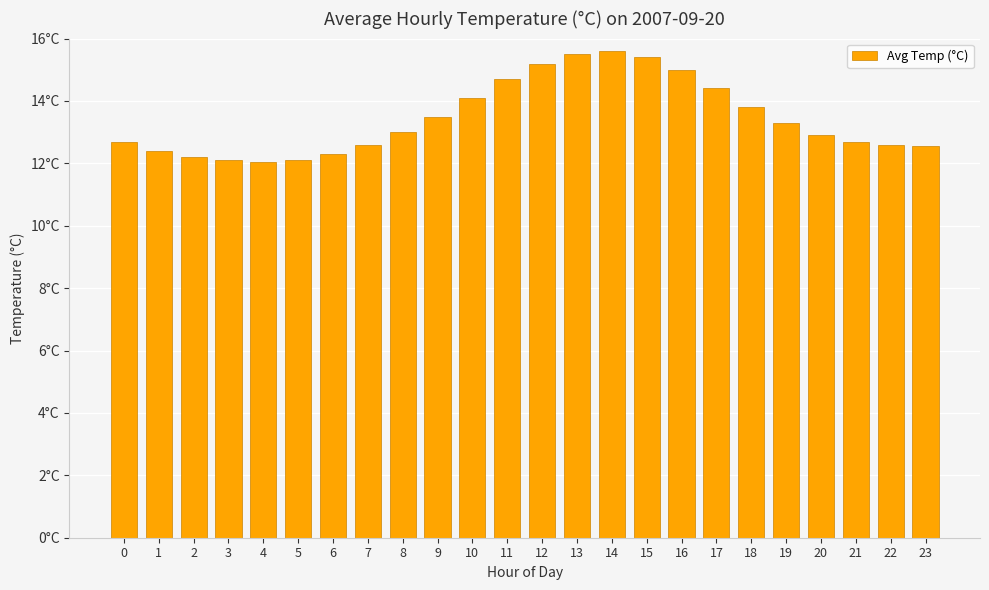

Is it true that the value at 18 is 13.8?

True